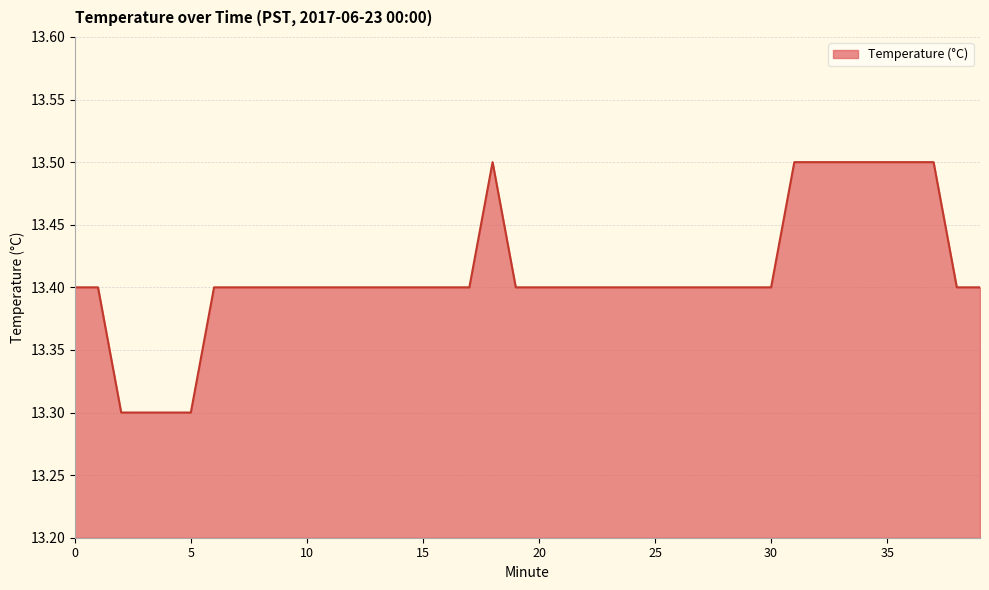

Reading right to left, extract all data points from this chart.

13.4	13.4	13.5	13.5	13.5	13.5	13.5	13.5	13.5	13.4	13.4	13.4	13.4	13.4	13.4	13.4	13.4	13.4	13.4	13.4	13.4	13.5	13.4	13.4	13.4	13.4	13.4	13.4	13.4	13.4	13.4	13.4	13.4	13.4	13.3	13.3	13.3	13.3	13.4	13.4